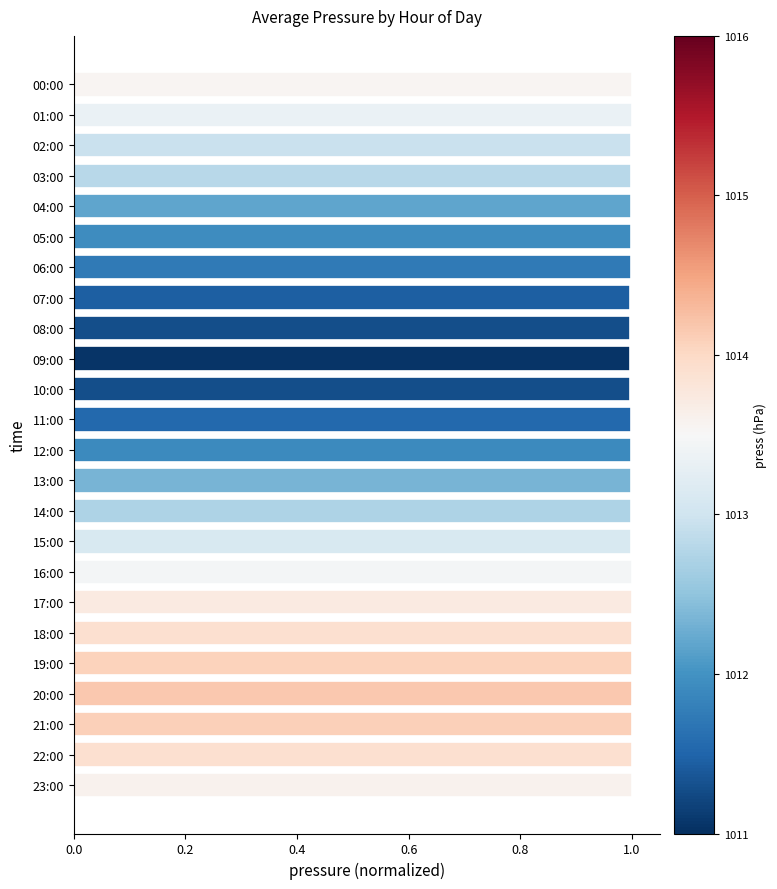

What is the ratio of the value at 10:00 to the value at 20:00?

1.0